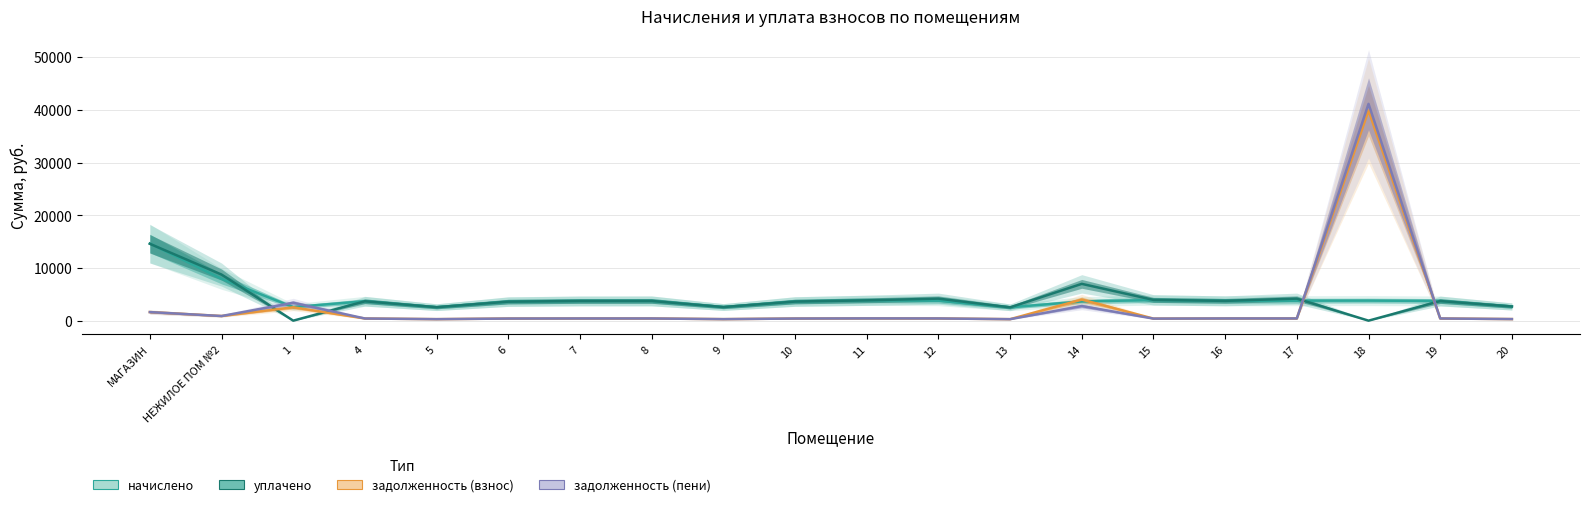

Where does the задолженность (взнос) series first go above 417?

МАГАЗИН